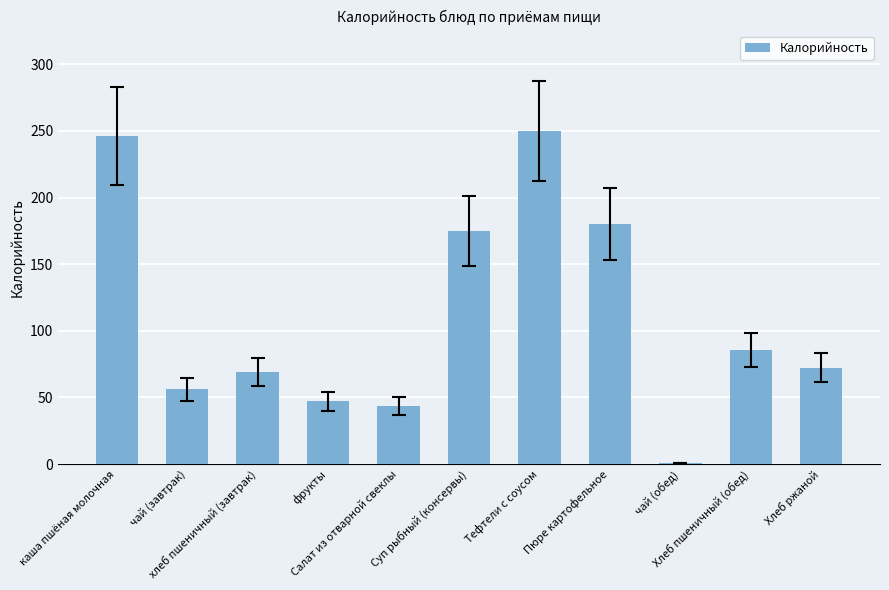

What is the change in value from хлеб пшеничный (завтрак) to Хлеб пшеничный (обед)?

+16.4